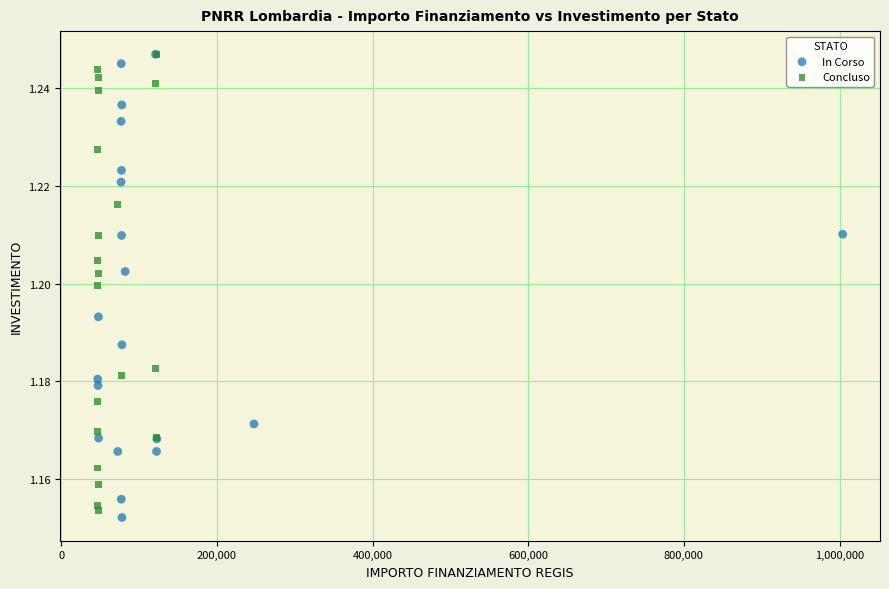

What are all the series names shown in the legend?

In Corso, Concluso